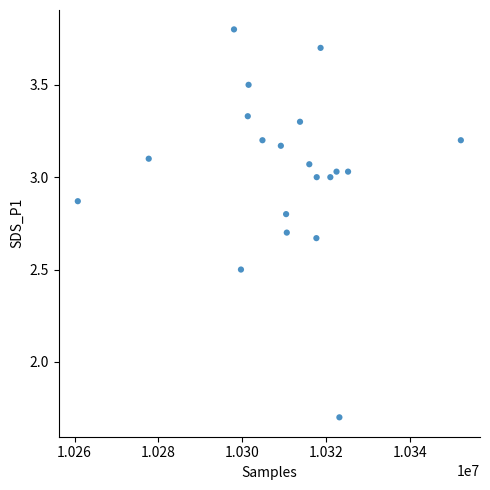

What is the range of Y values (max minus min)?

2.1